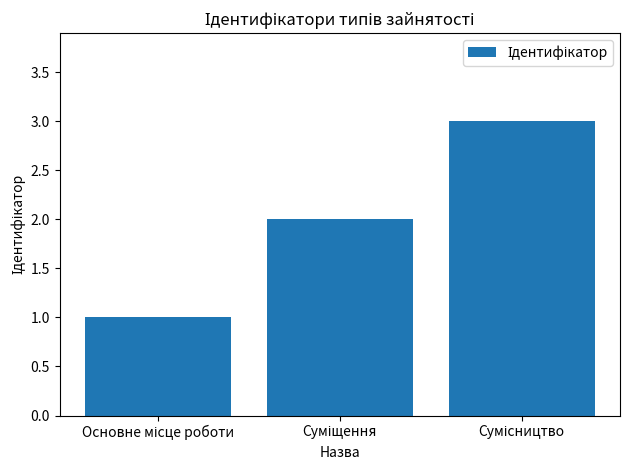

What is the difference between the maximum and minimum values?

2